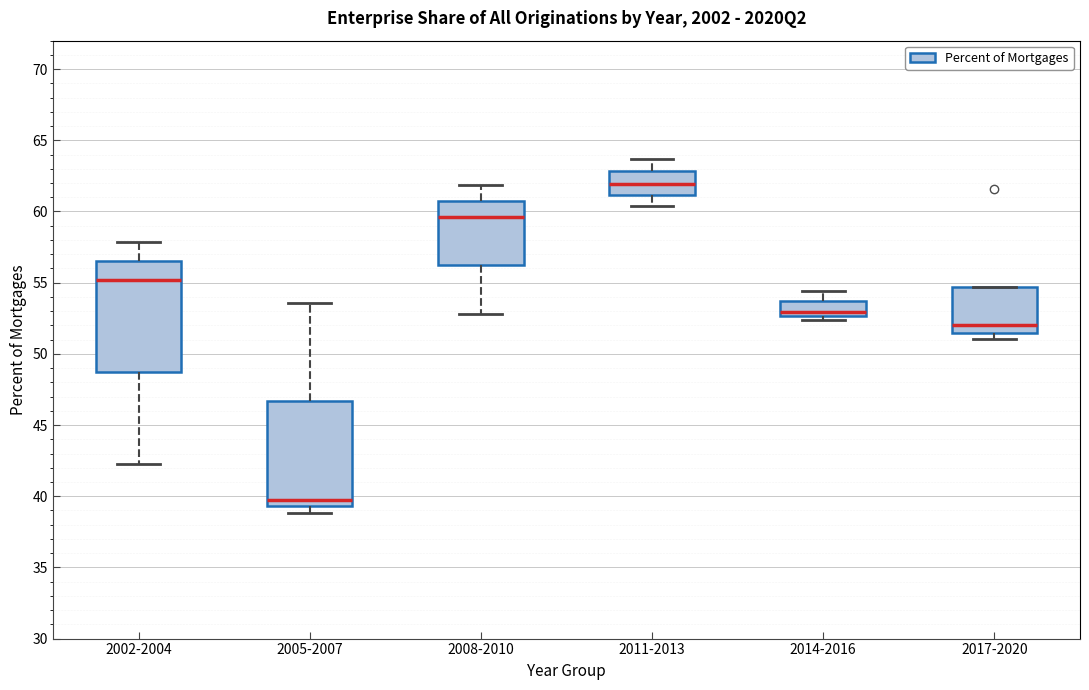

Reading left to right, read every box against the y-axis: the position of its median line, the range the box covers, and the ends of its whiskers. The values are not printed on the chart, so give them approximately, as read against the axis.

2002-2004: median 55.0, box 48.5 to 56.5, whiskers 42.5 to 58.0
2005-2007: median 39.5 (just above the box's lower edge), box 39.5 to 46.5, whiskers 39.0 to 53.5
2008-2010: median 59.5, box 56.0 to 60.5, whiskers 53.0 to 62.0
2011-2013: median 62.0, box 61.0 to 63.0, whiskers 60.5 to 63.5
2014-2016: median 53.0, box 52.5 to 53.5, whiskers 52.5 (just below the box's lower edge) to 54.5
2017-2020: median 52.0, box 51.5 to 54.5, whiskers 51.0 to 54.5